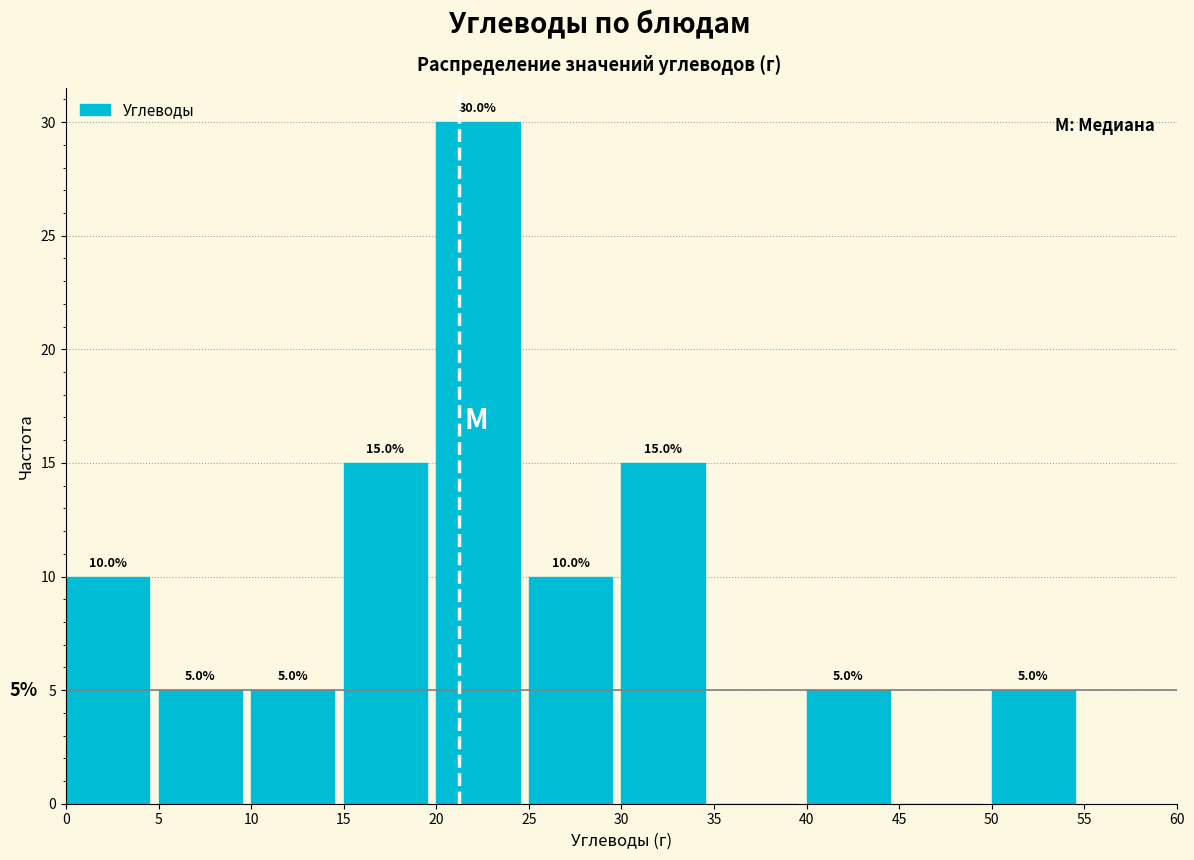

Over which range of the x-axis is the bar tallest?

20 to 25